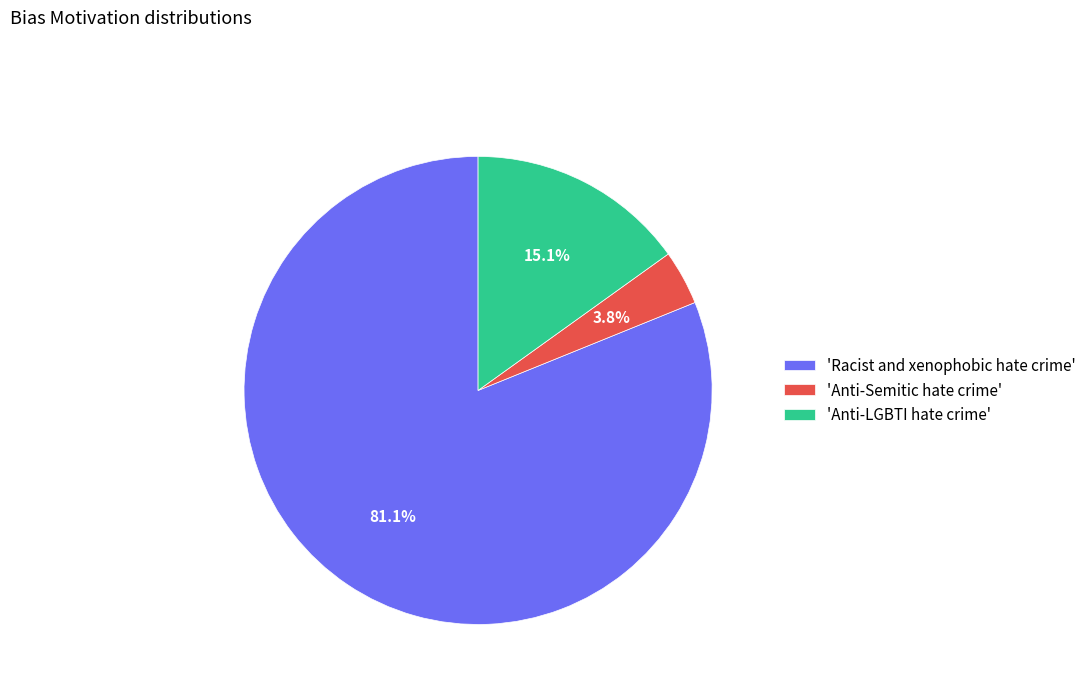

To the nearest percent, what is the difference between the largest and smallest slice percentages?

77%